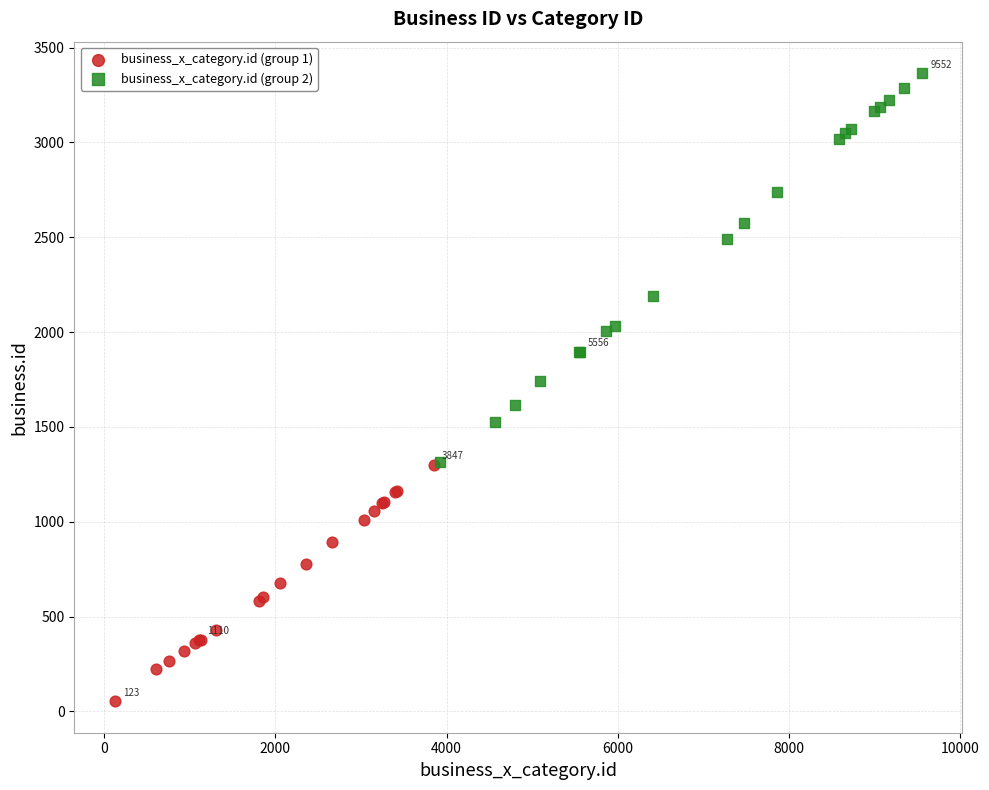

Which series reaches the minimum Y coordinate?

business_x_category.id (group 1)